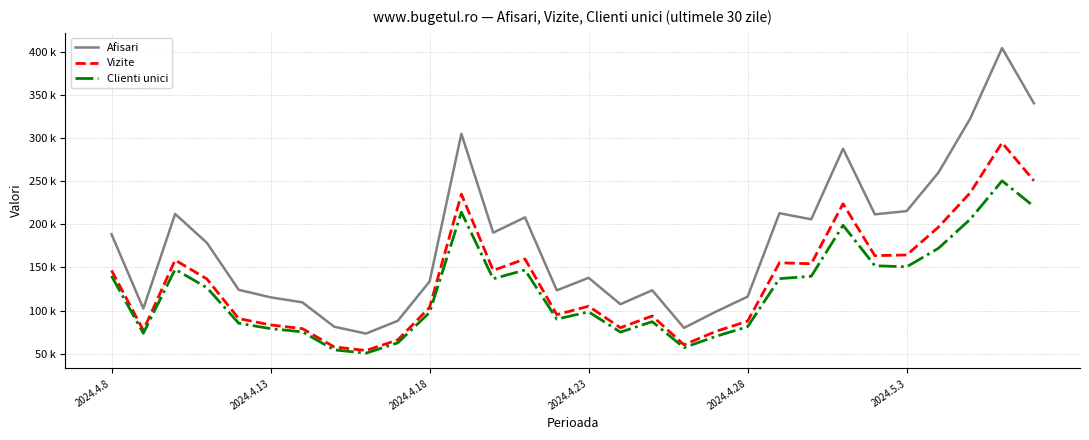

Does the chart display data point markers on the line(s)?

No